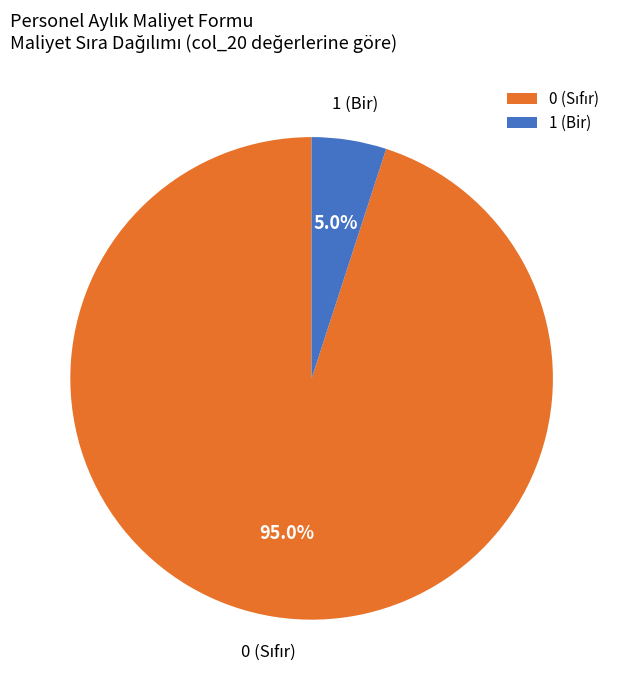

Is 1 (Bir) the majority of the pie?

No